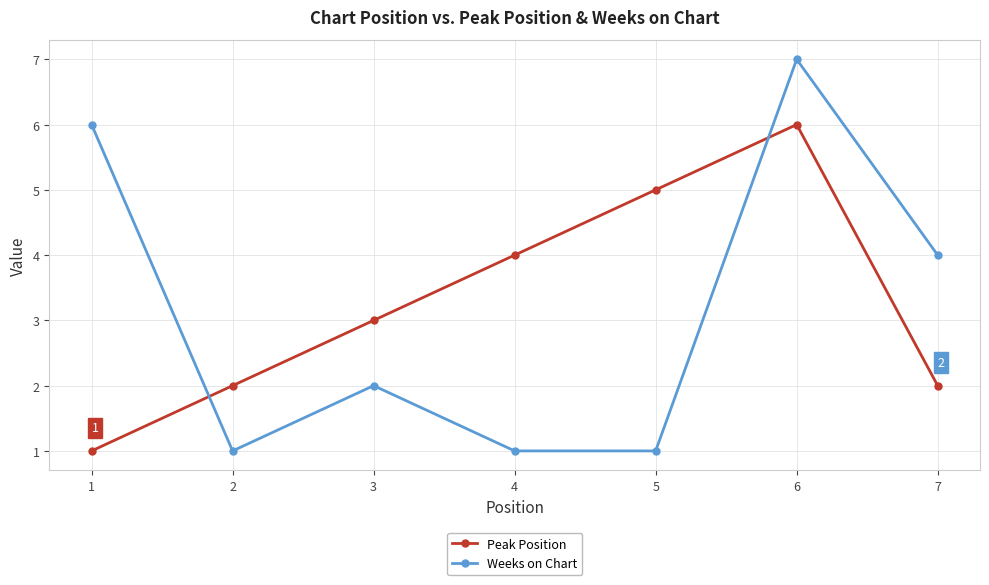

At which category is the sum across all series the highest?

6